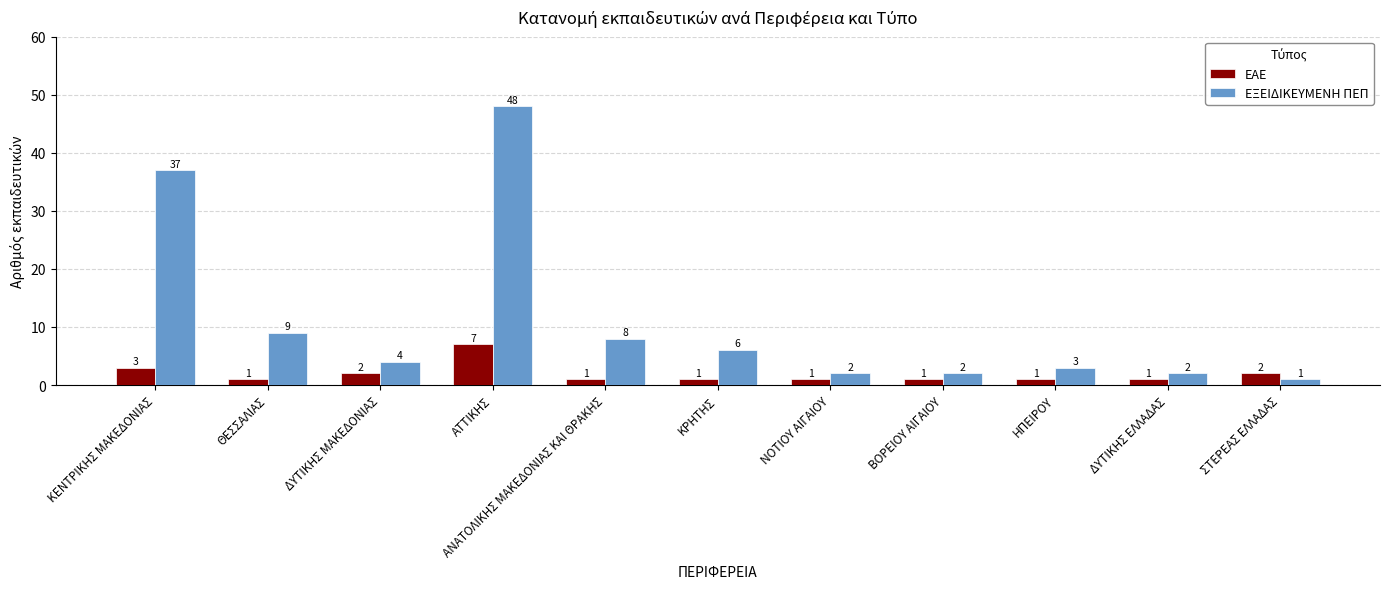

What is the label of the 9th bar from the left?

ΗΠΕΙΡΟΥ